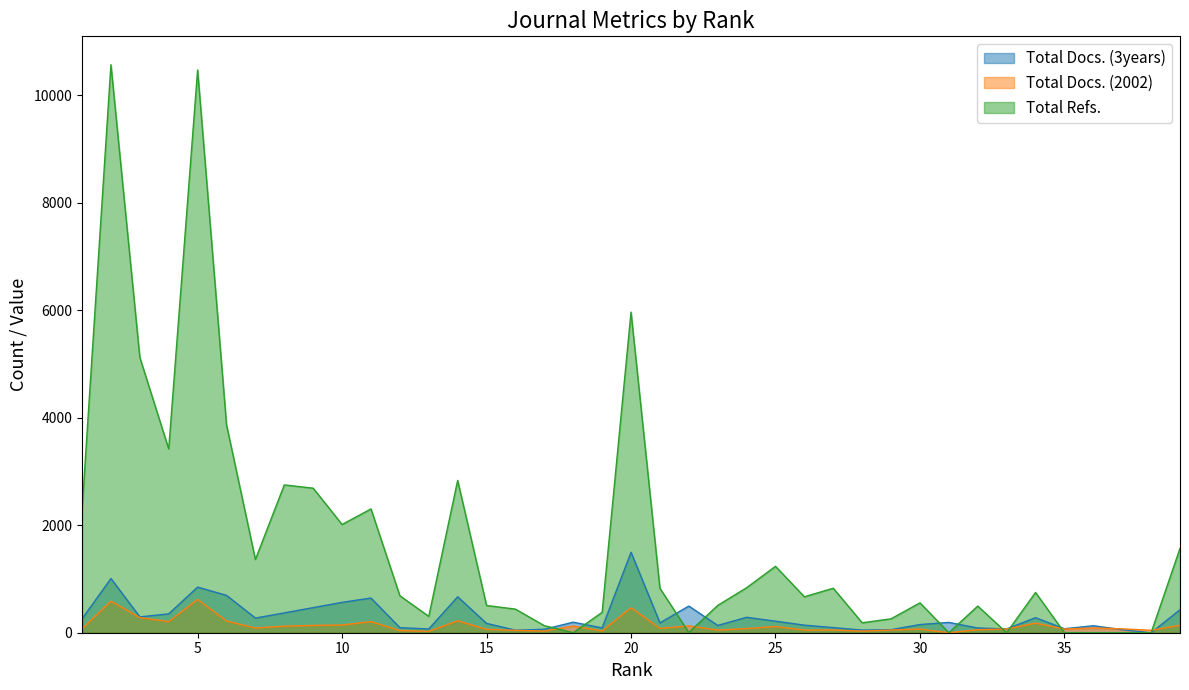

How many intersections are there between Total Refs. and Total Docs. (2002)?

8